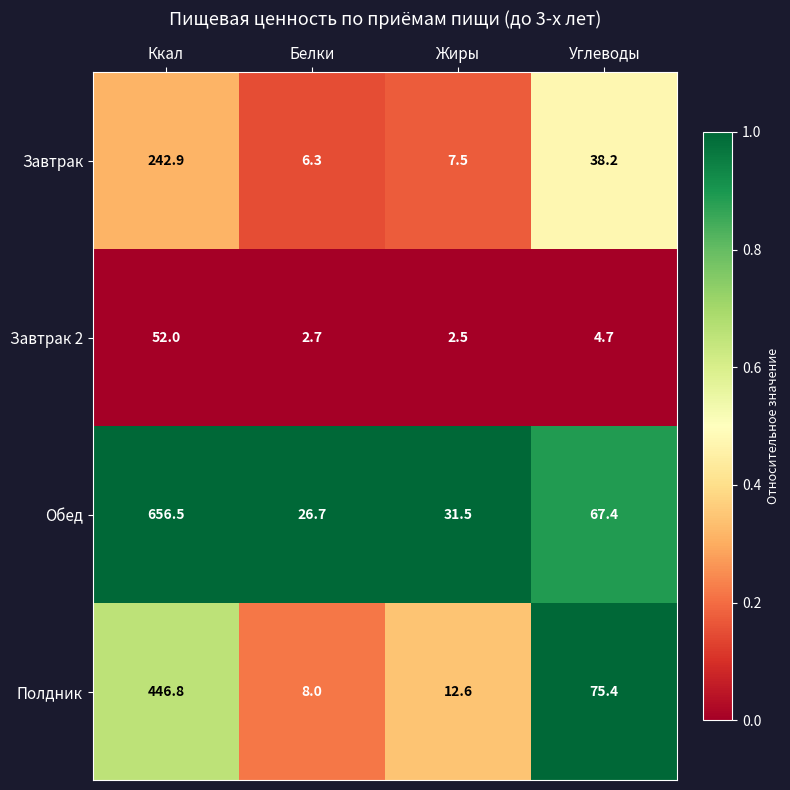

Which label corresponds to the smallest value in the chart?

Жиры